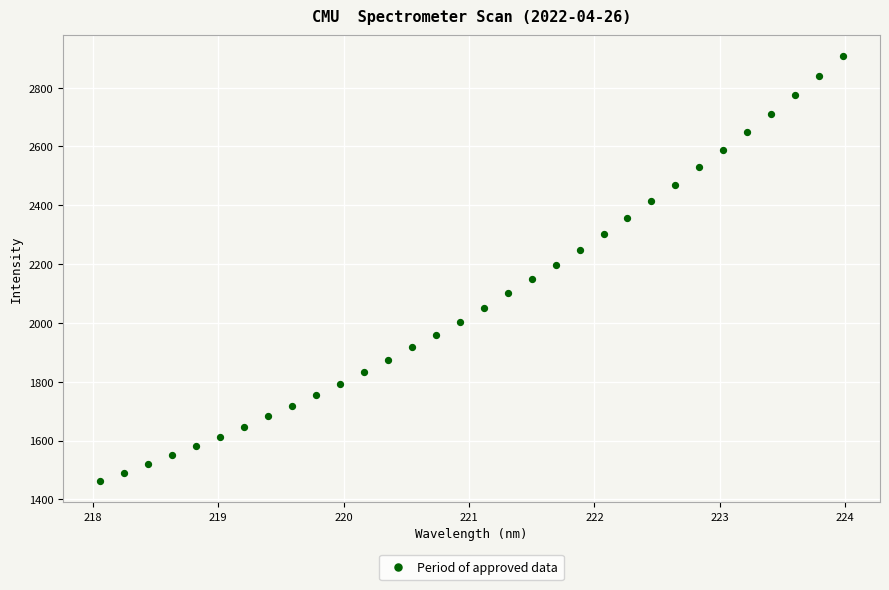

What is the range of X values (max minus min)?

5.9